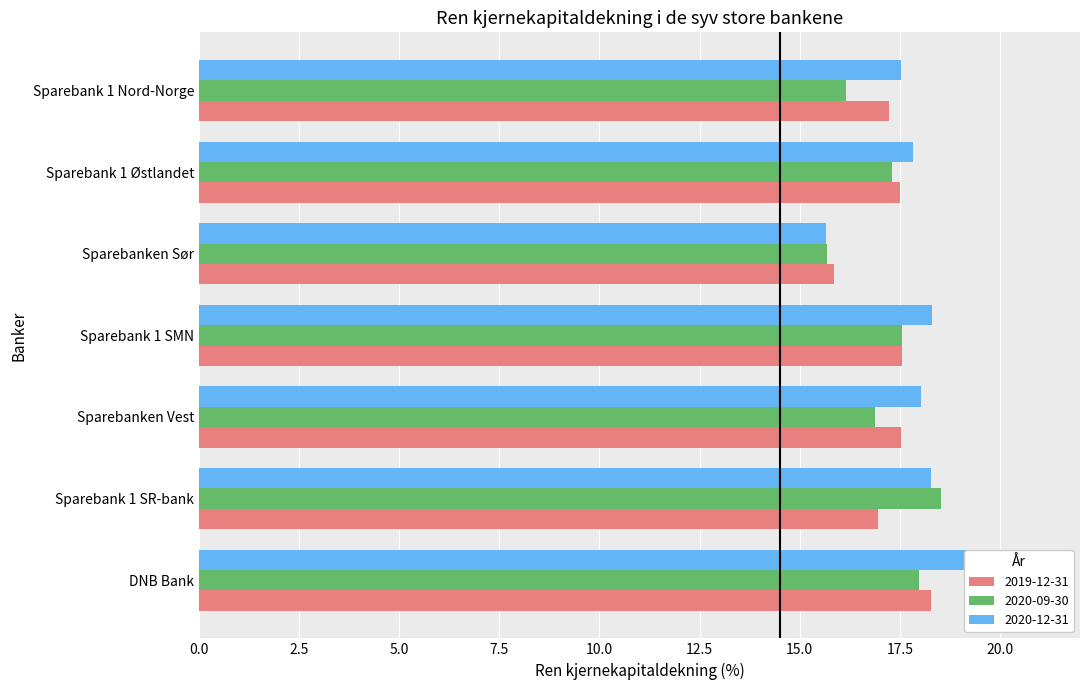

How many bars are there in each group?

3